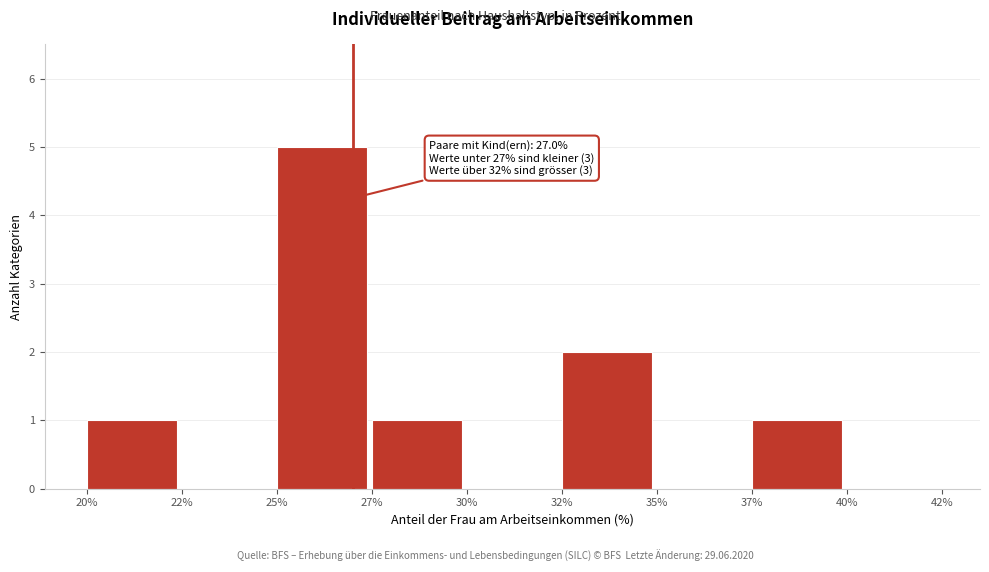

Reading left to right, what are all the values shown in this chart?

20%=1	22%=0	25%=5	27%=1	30%=0	32%=2	35%=0	37%=1	40%=0